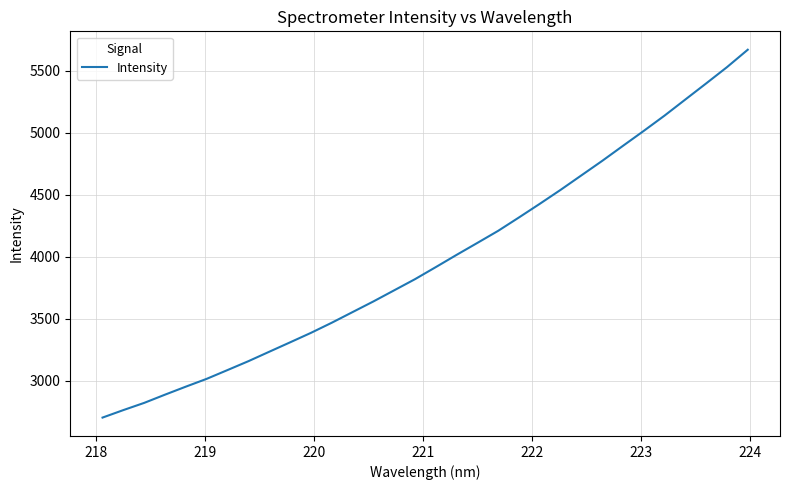

What is the maximum value shown in the chart?

5668.4